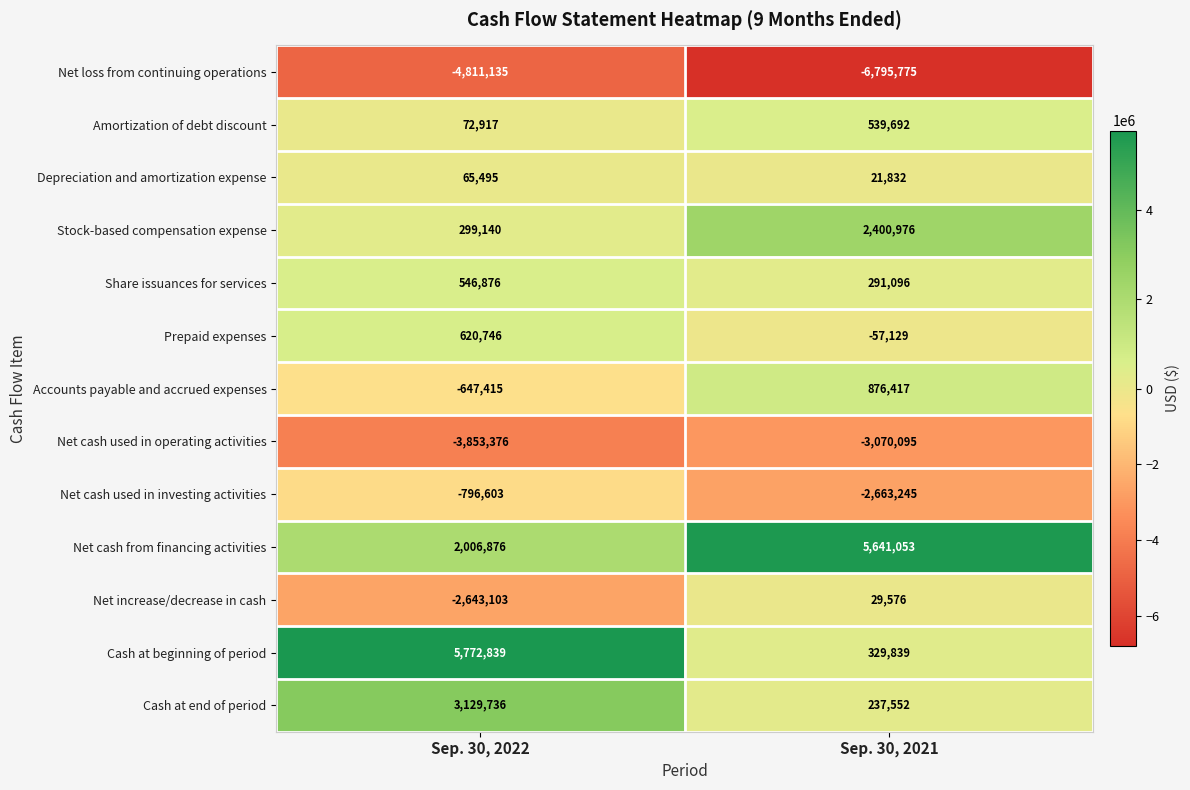

The Depreciation and amortization expense series shows 21832 at Sep. 30, 2021. True or false?

True